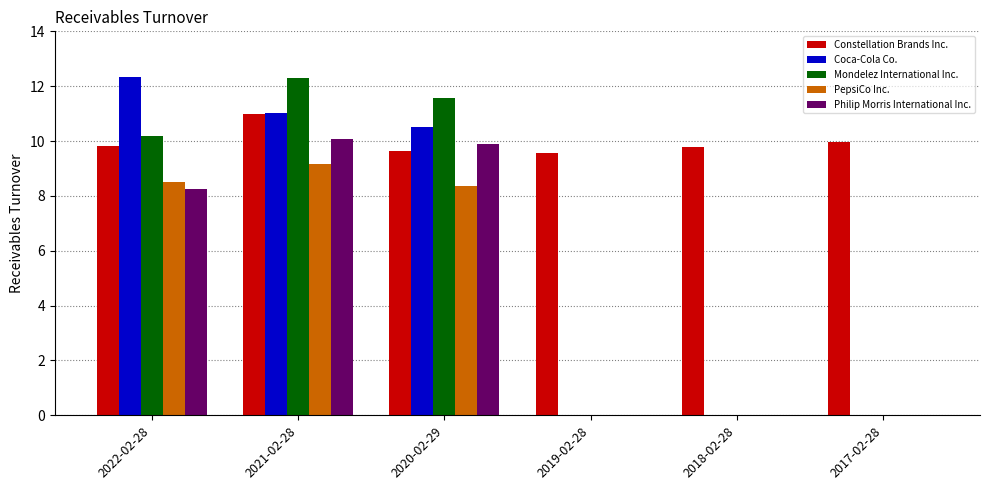

What is the total value across all series at 2020-02-29?

50.0